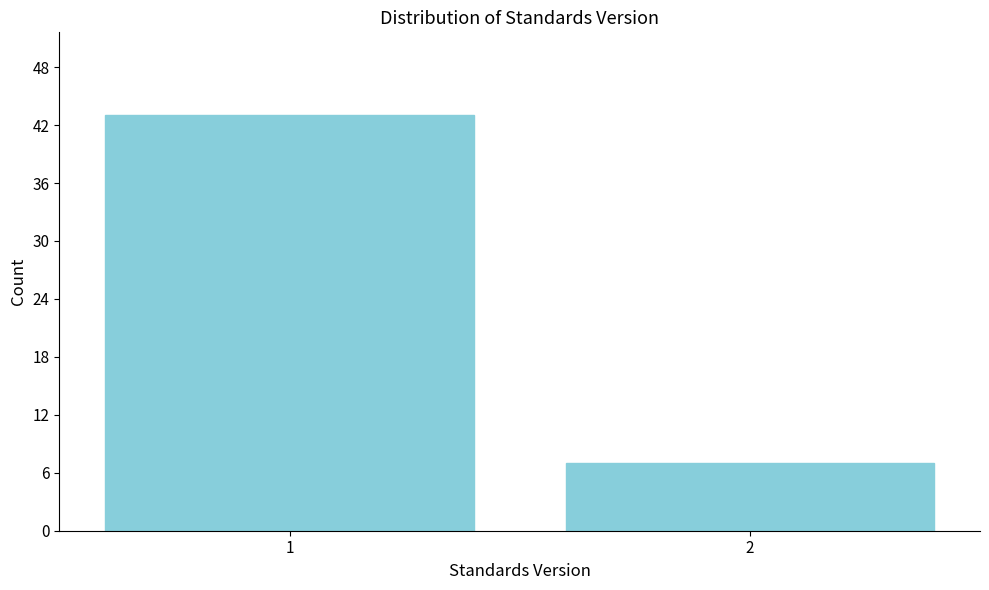

Reading right to left, list all the values displayed in this chart.

2=7	1=43